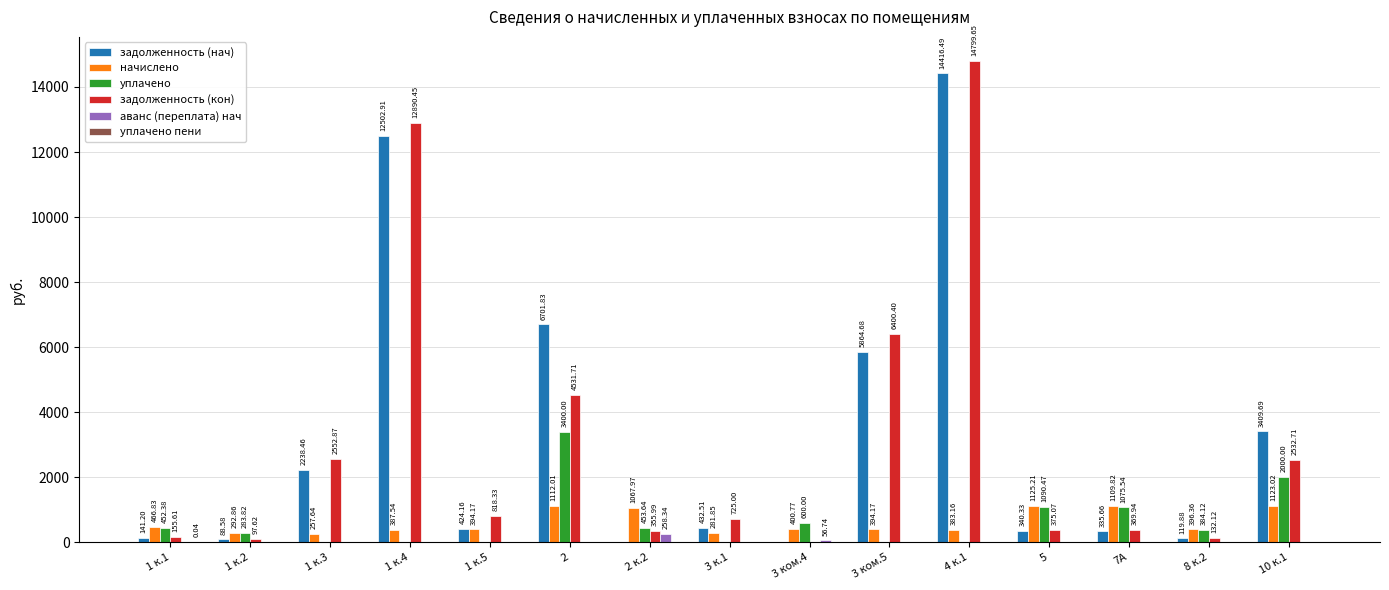

Which series has the largest total across all categories?

задолженность (нач)